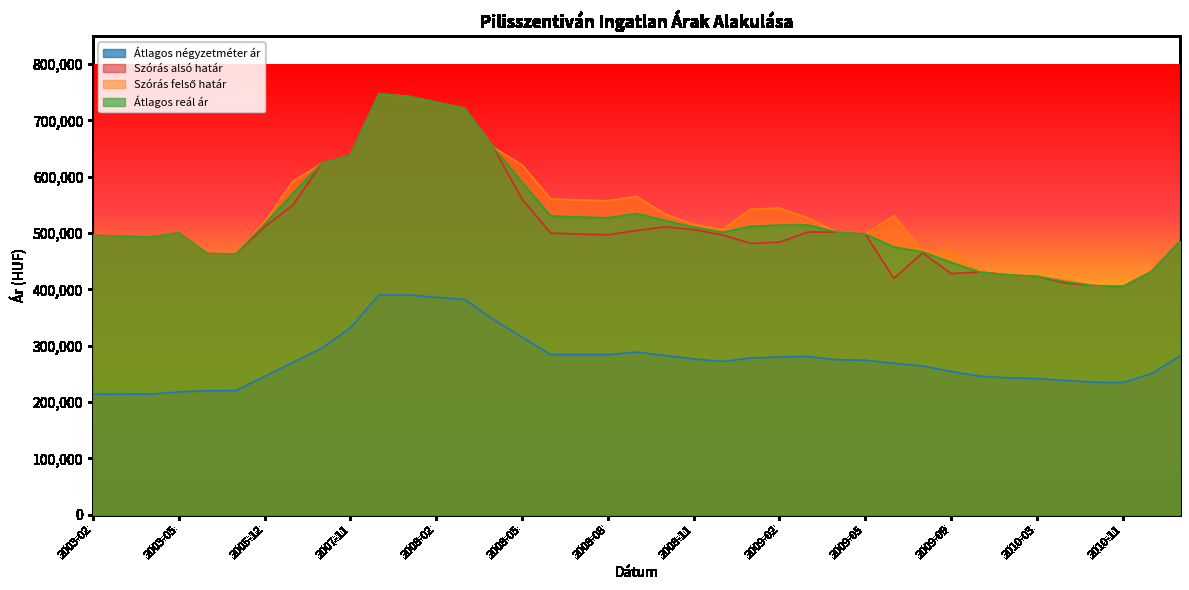

True or false: Szórás felső határ has more than 1 points higher than both neighbors.

True